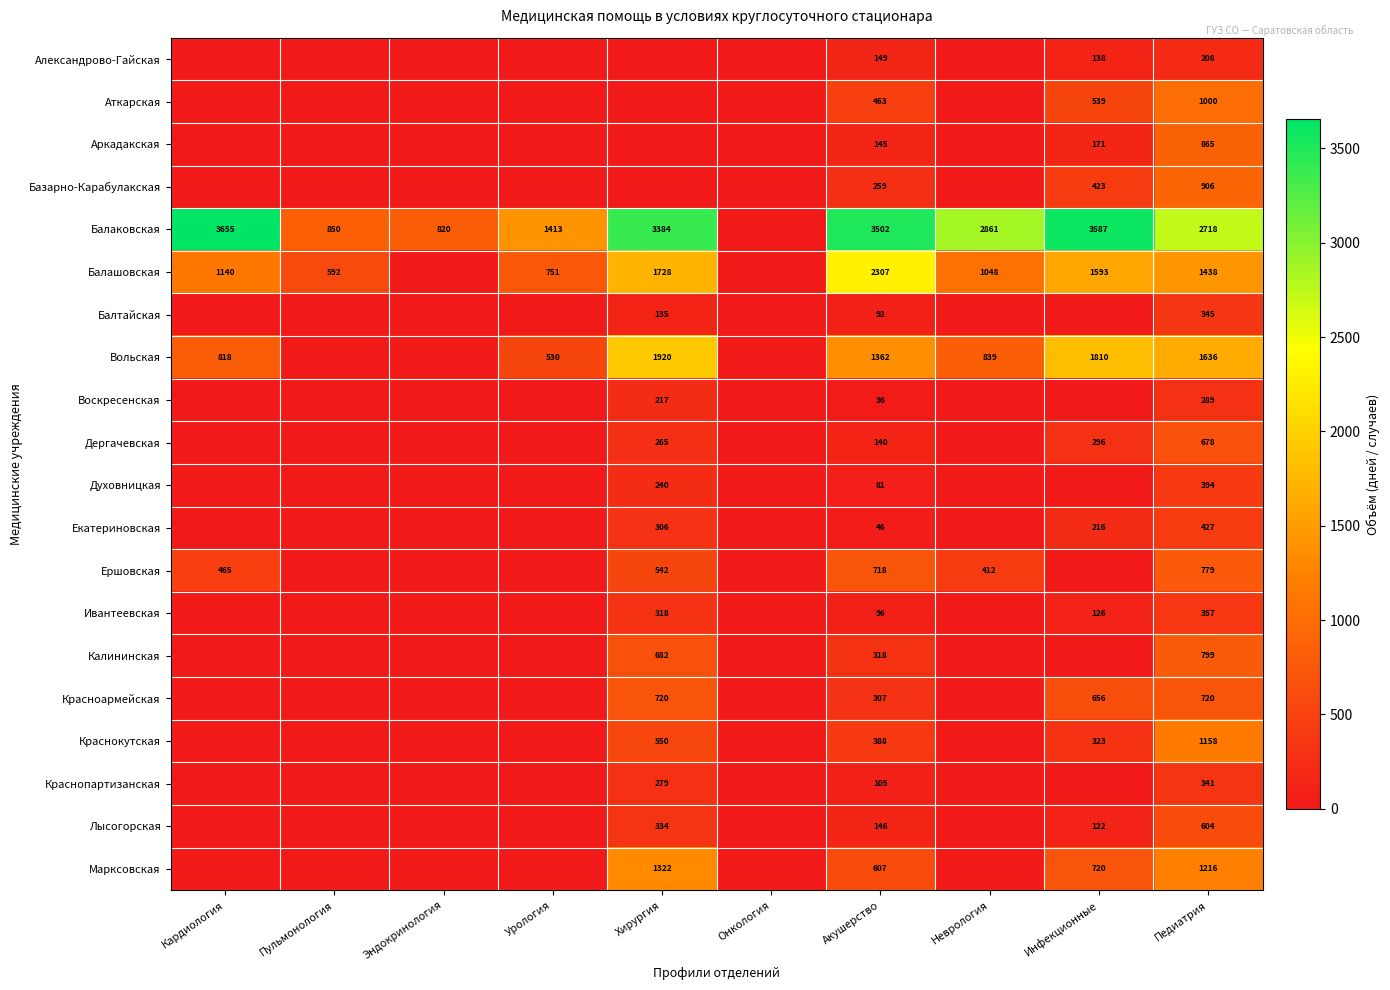

Is the value of Балаковская at Педиатрия greater than the value of Александрово-Гайская at Педиатрия?

Yes